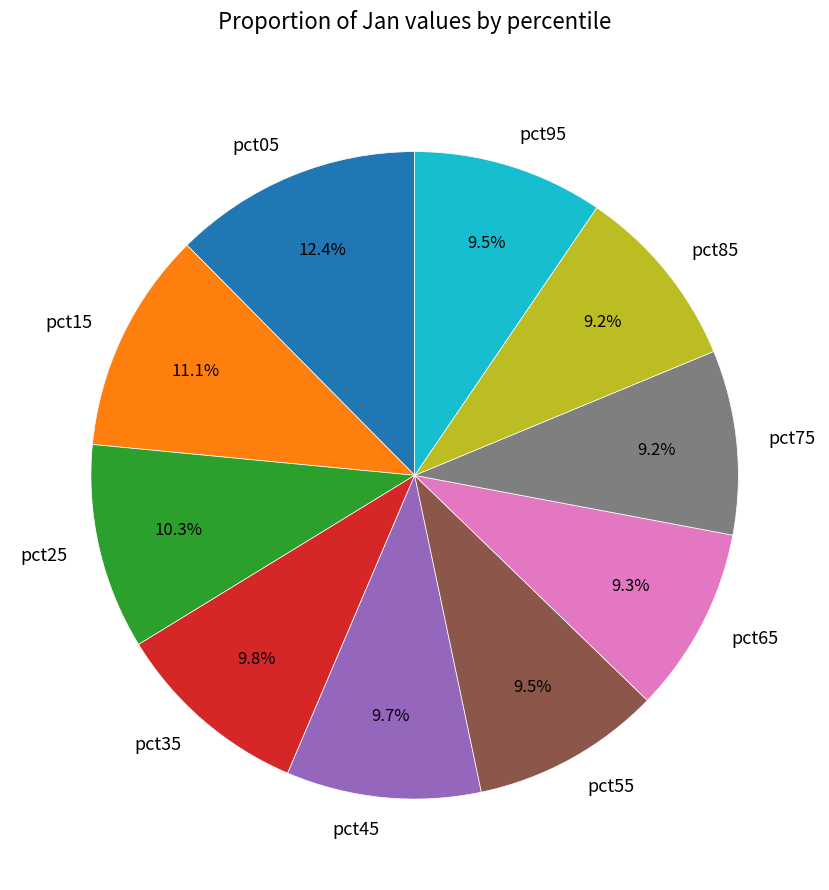

Does any single category account for the majority?

No